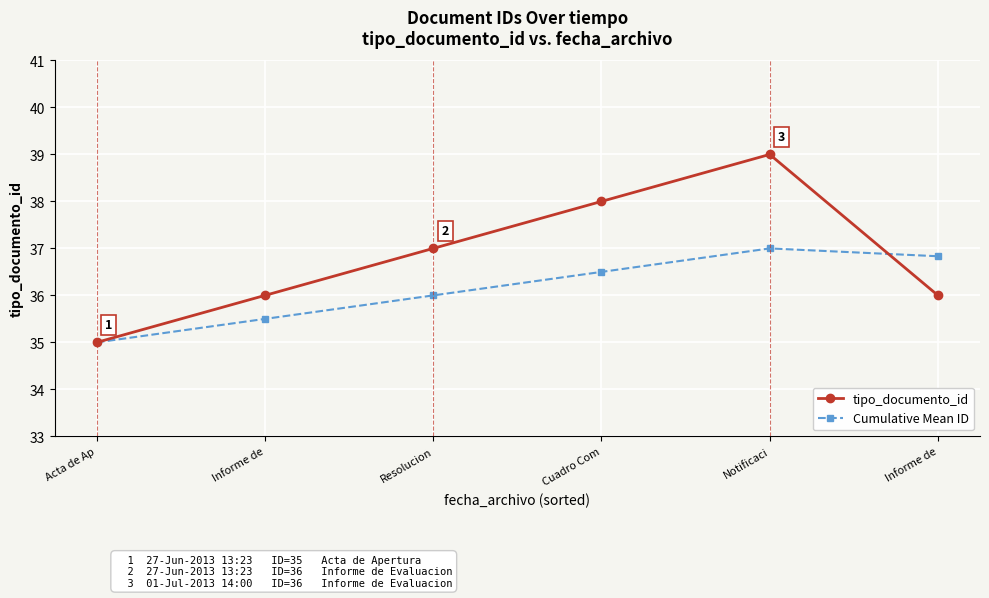

True or false: tipo_documento_id and Cumulative Mean ID intersect in this chart.

True